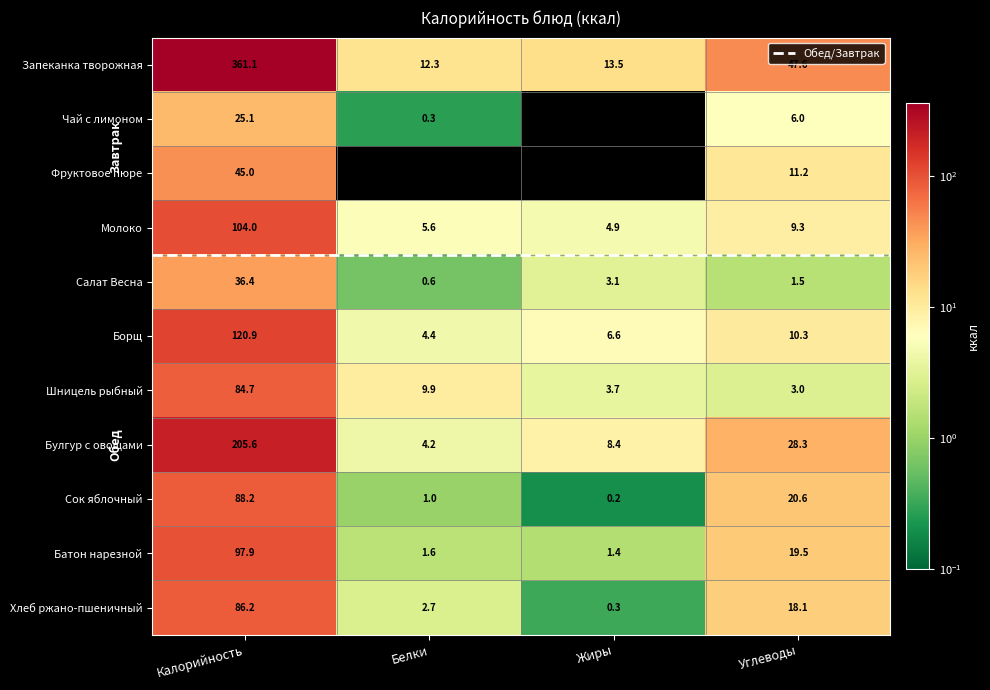

True or false: Шницель рыбный has a value of 16.3 at Белки.

False